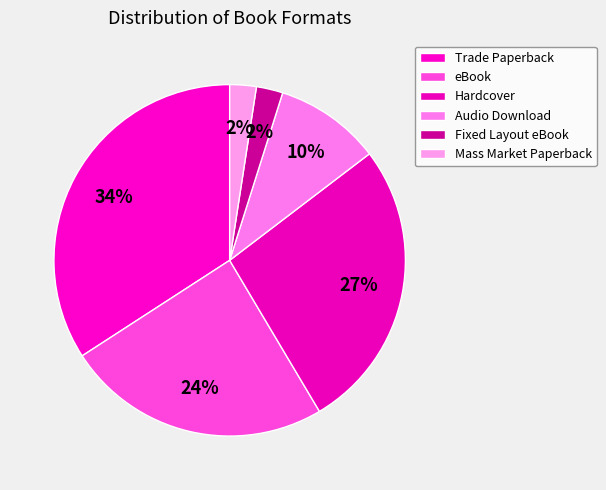

What percentage do Trade Paperback and Hardcover together represent?

61.0%